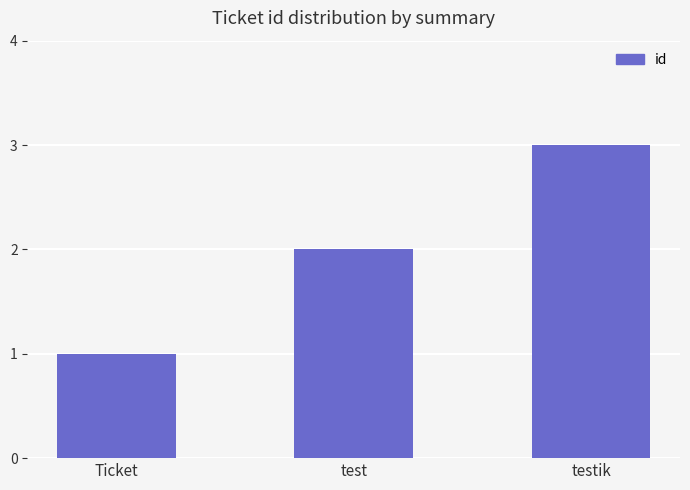

What is the minimum value shown in the chart?

1